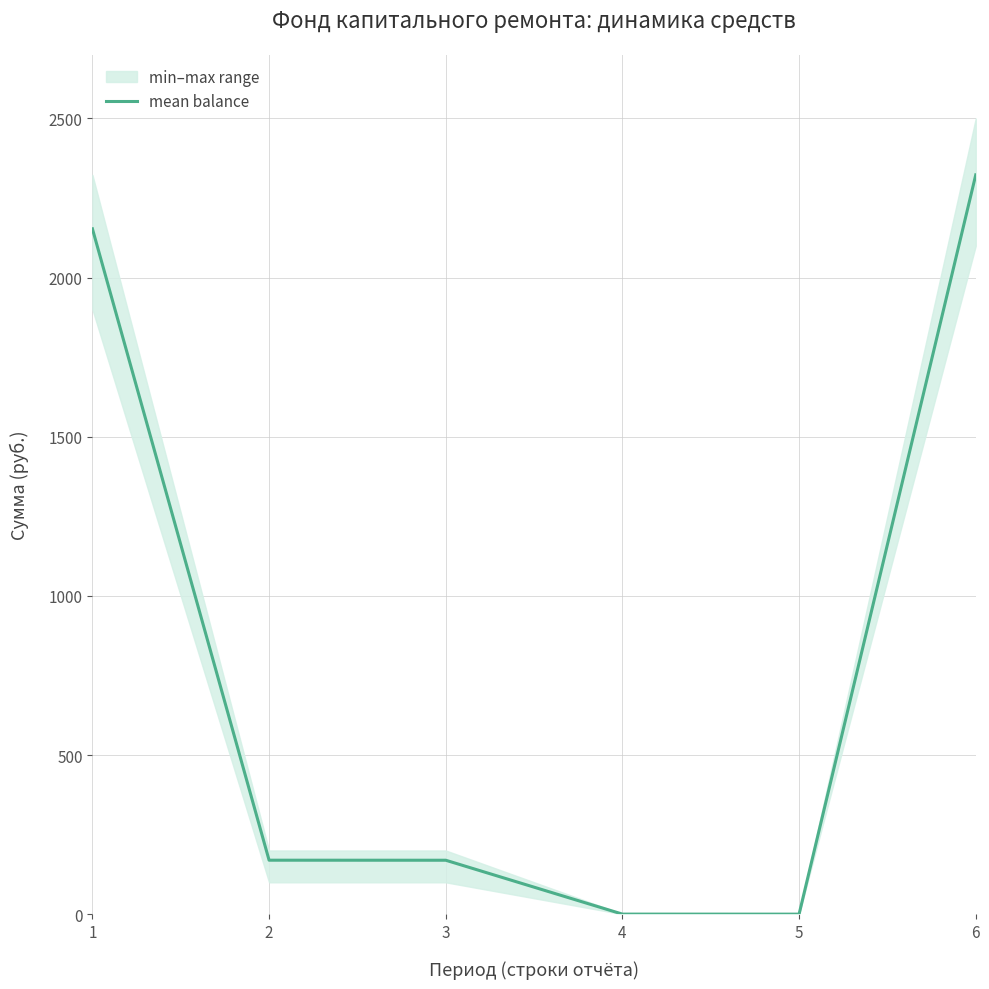

What is the greatest value displayed?

2322.7